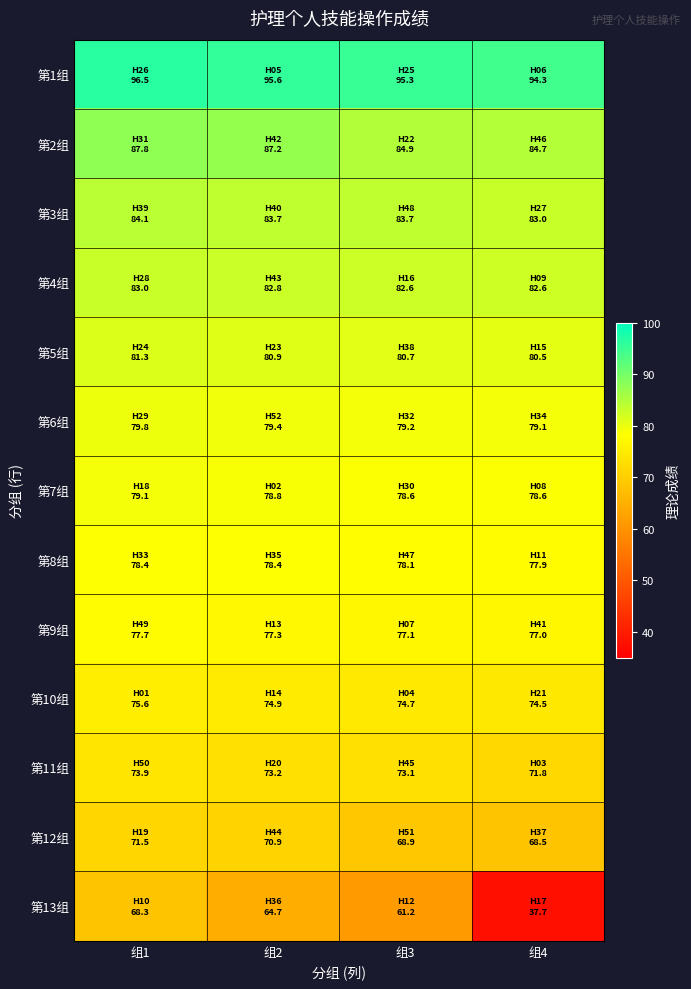

List the series in order of their peak value, highest first.

第1组, 第2组, 第3组, 第4组, 第5组, 第6组, 第7组, 第8组, 第9组, 第10组, 第11组, 第12组, 第13组